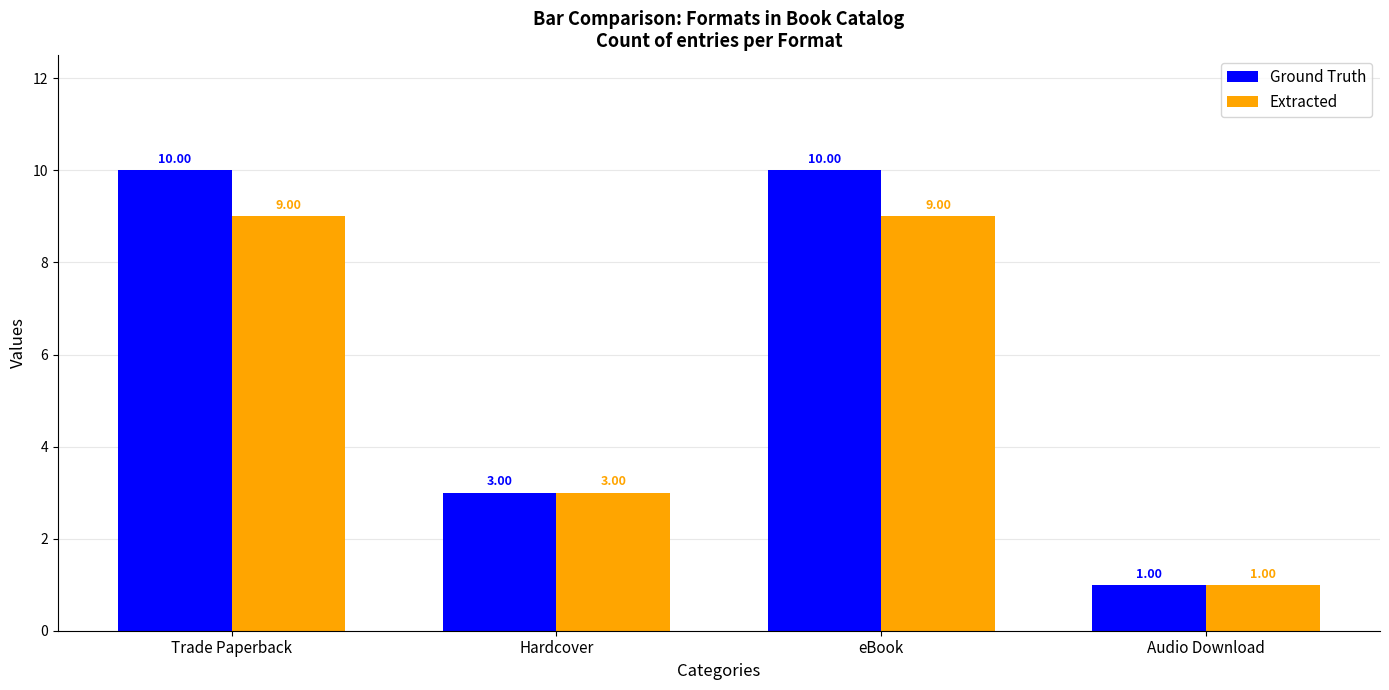

How many distinct data groups are displayed?

2